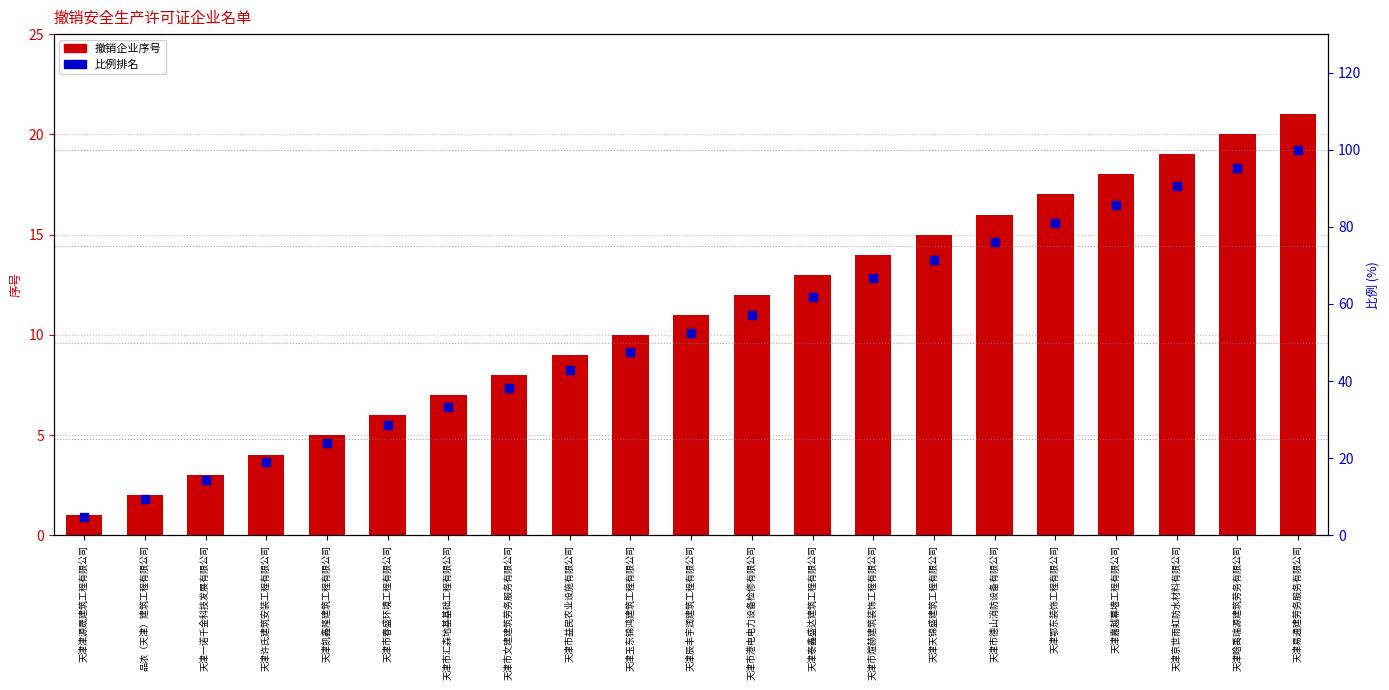

At which category is the sum across all series the highest?

天津易通建劳务服务有限公司